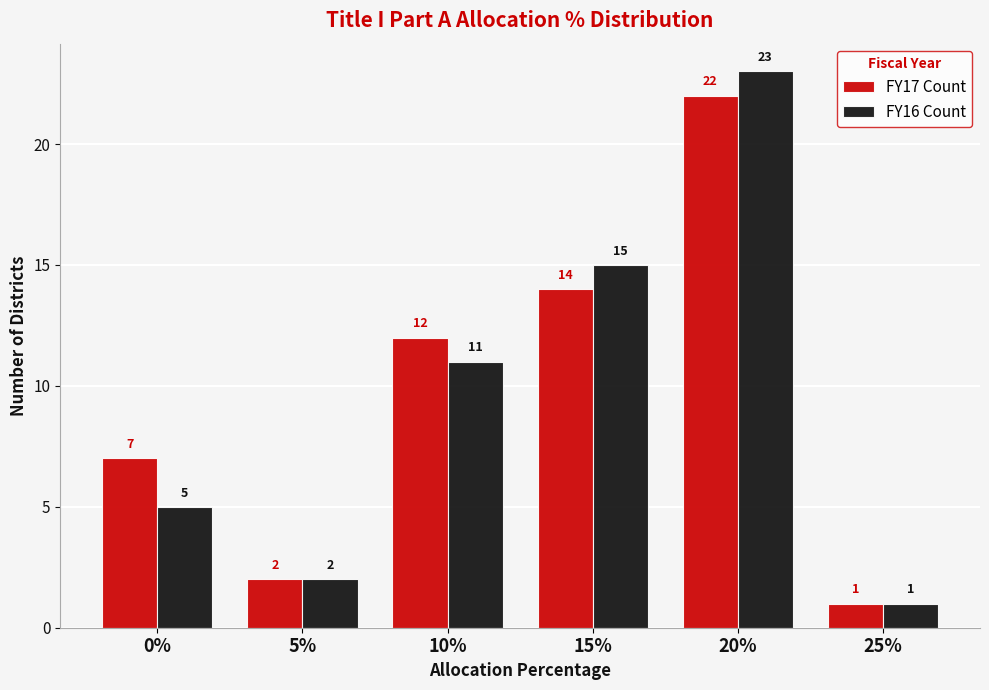

Is it true that FY16 Count equals 15 at 15%?

True